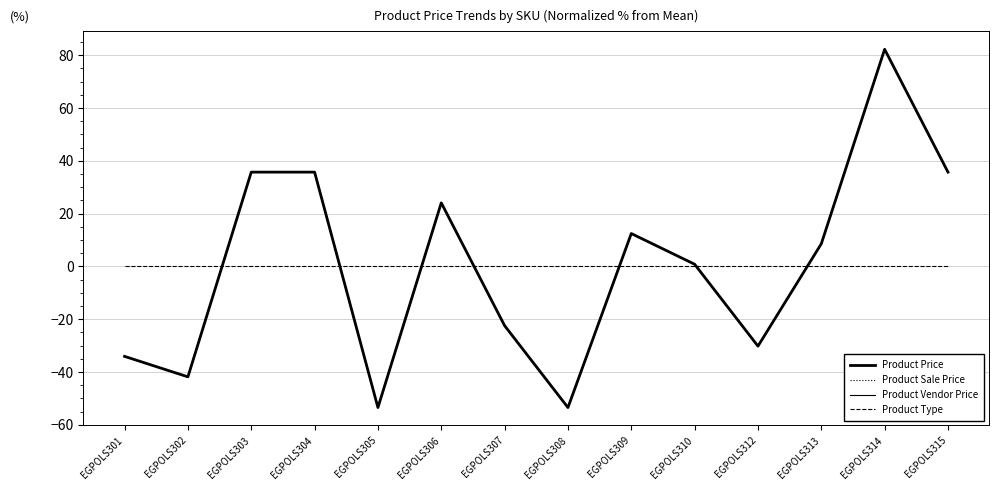

Does the chart display data point markers on the line(s)?

No